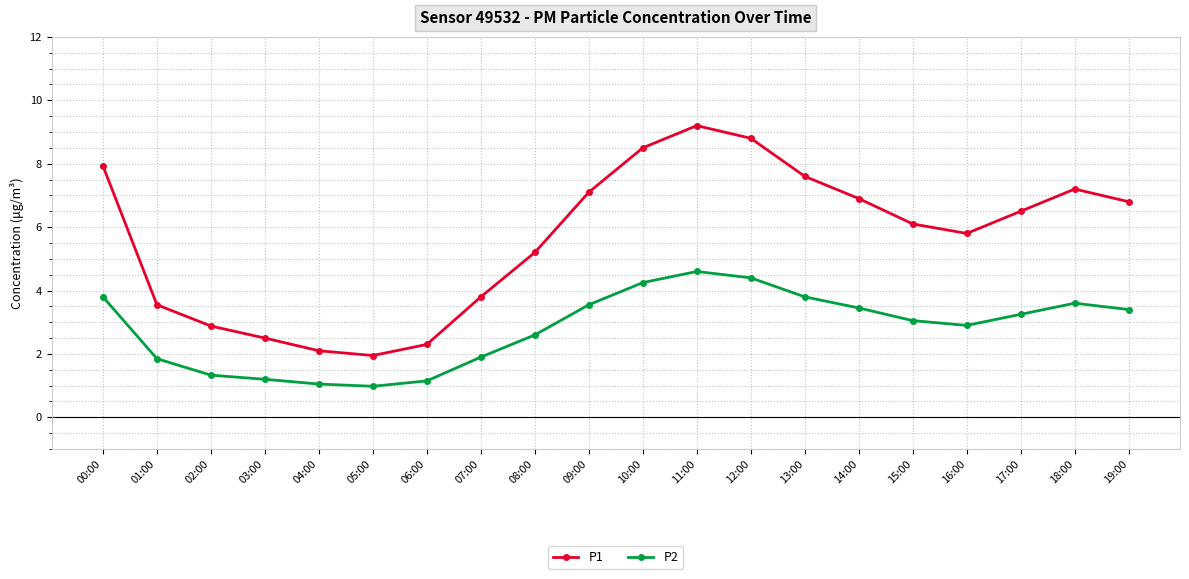

What is the difference between the maximum and minimum values in the P2 series?

3.6